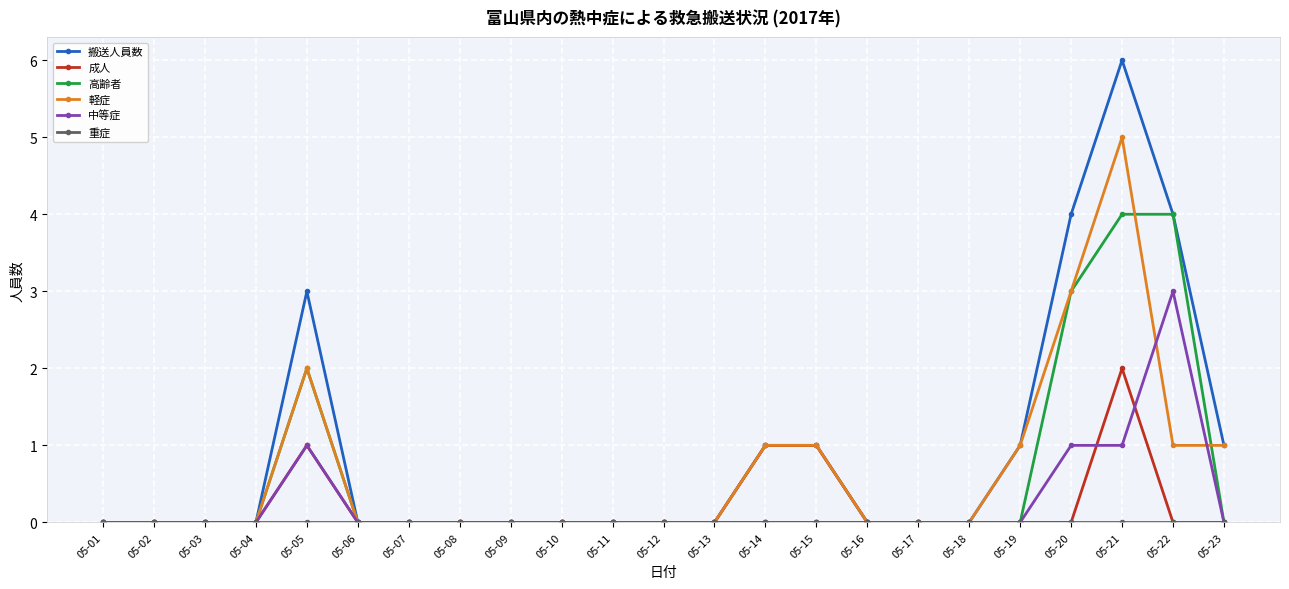

What is the greatest value displayed?

6